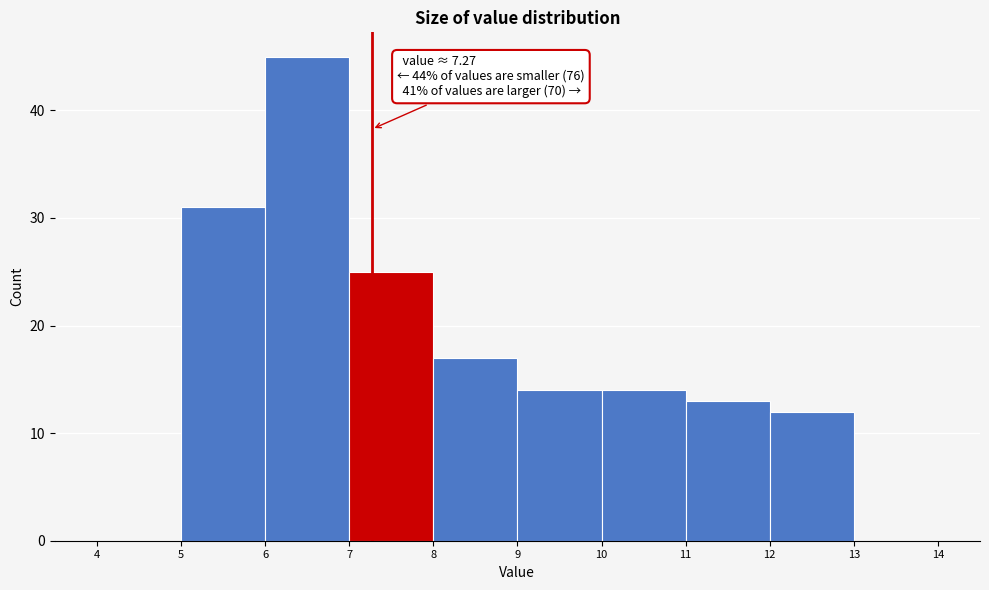

Over which range of the x-axis is the bar tallest?

6 to 7